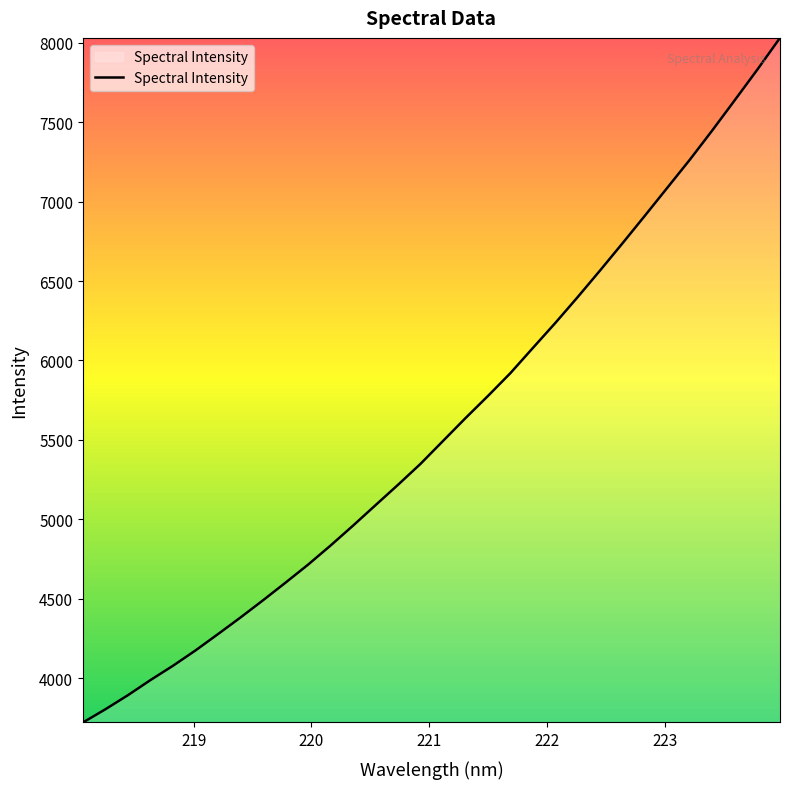

What is the minimum value shown in the chart?

3723.3